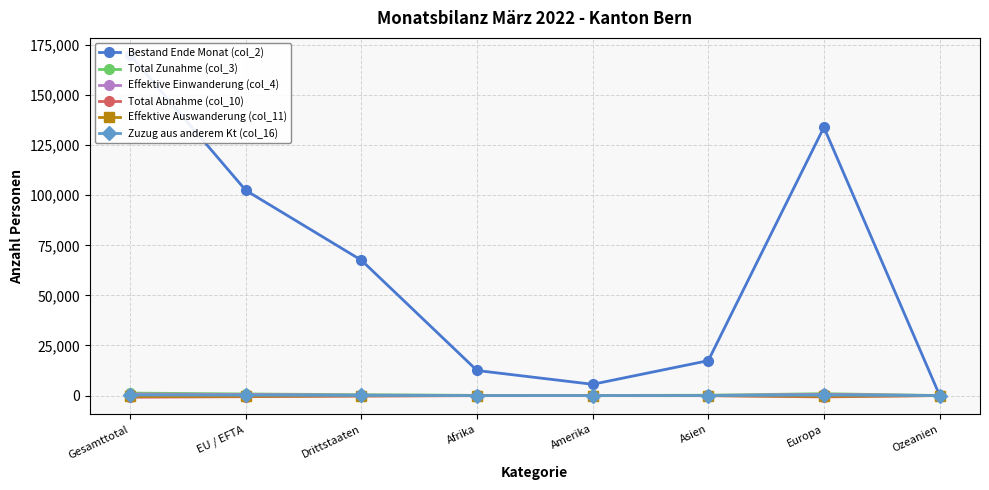

Which category has the lowest value in the Effektive Einwanderung (col_4) series?

Ozeanien